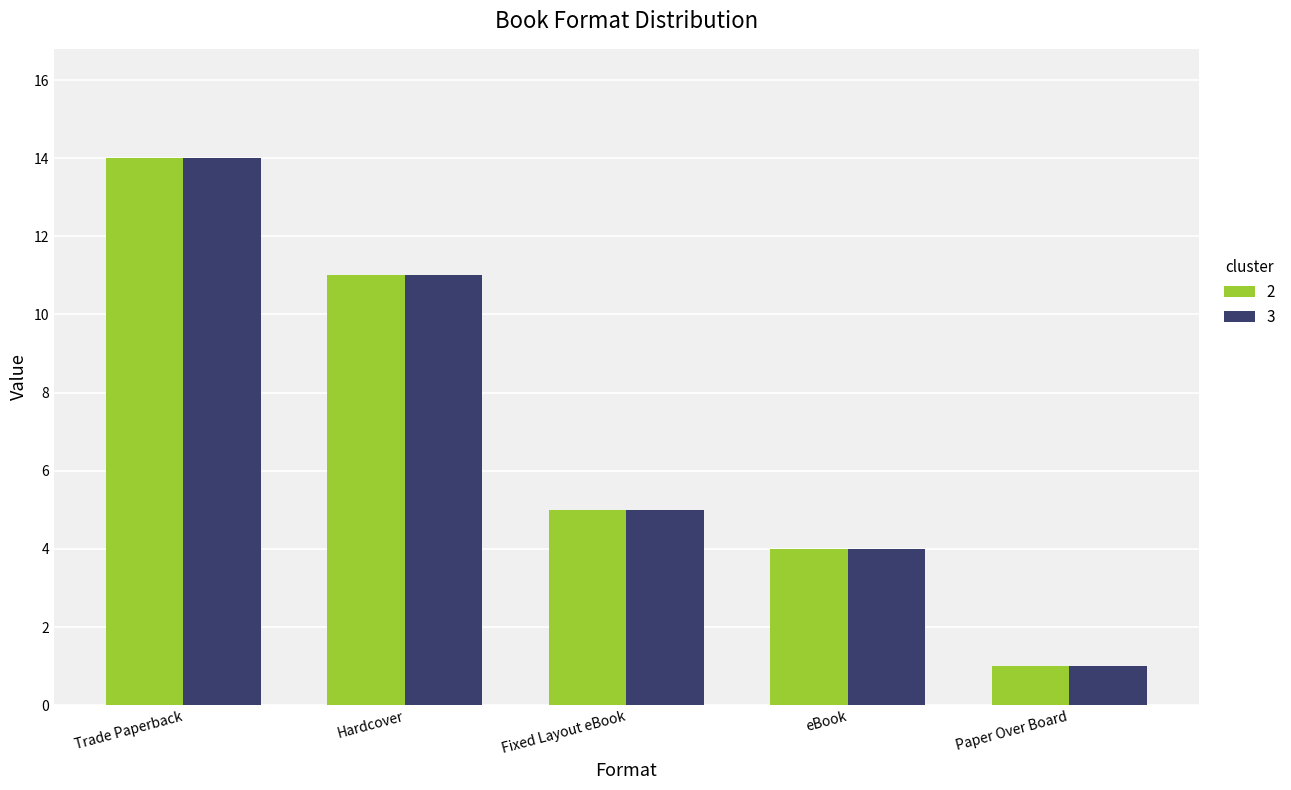

What are all the series names shown in the legend?

2, 3